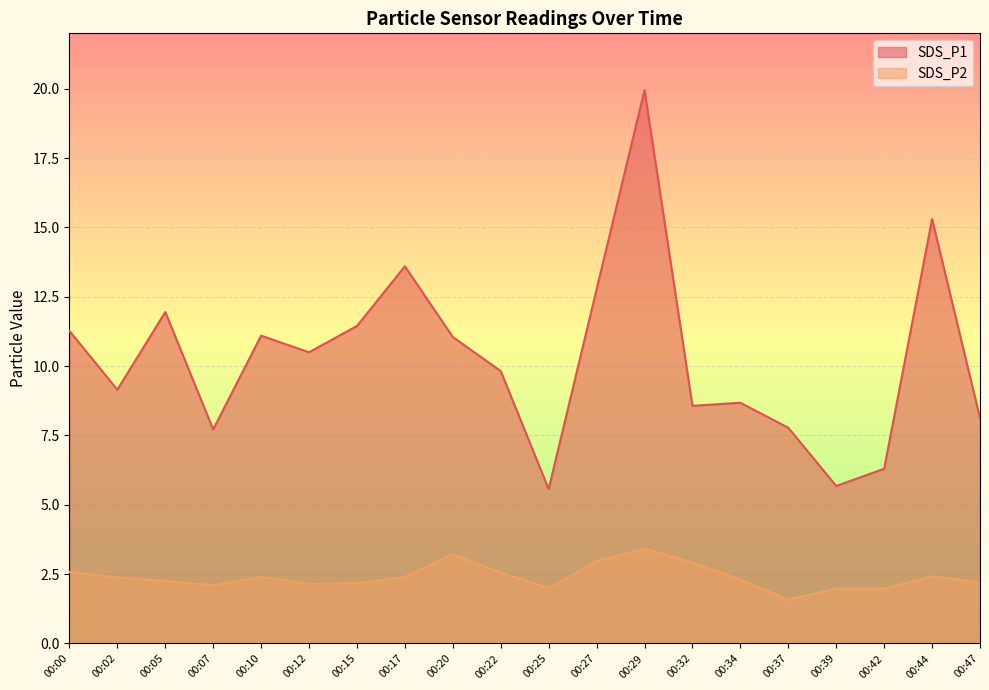

True or false: SDS_P1 and SDS_P2 cross at least once.

False